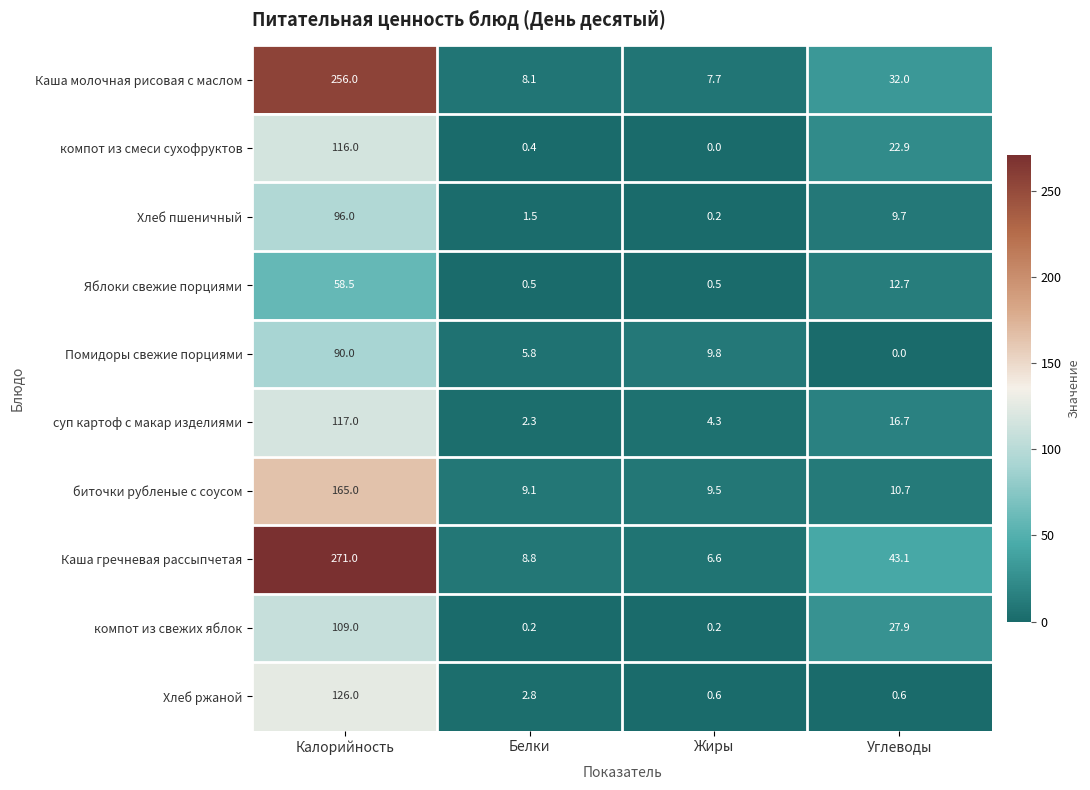

The value of Хлеб пшеничный at Белки is 1.5. True or false?

True